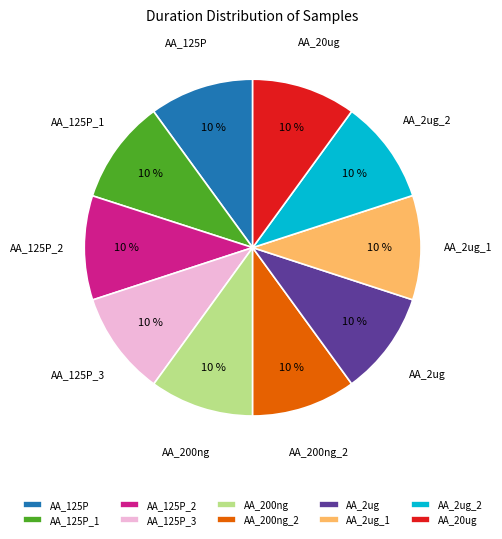

The AA_2ug_2 slice represents 10% of the pie. True or false?

True